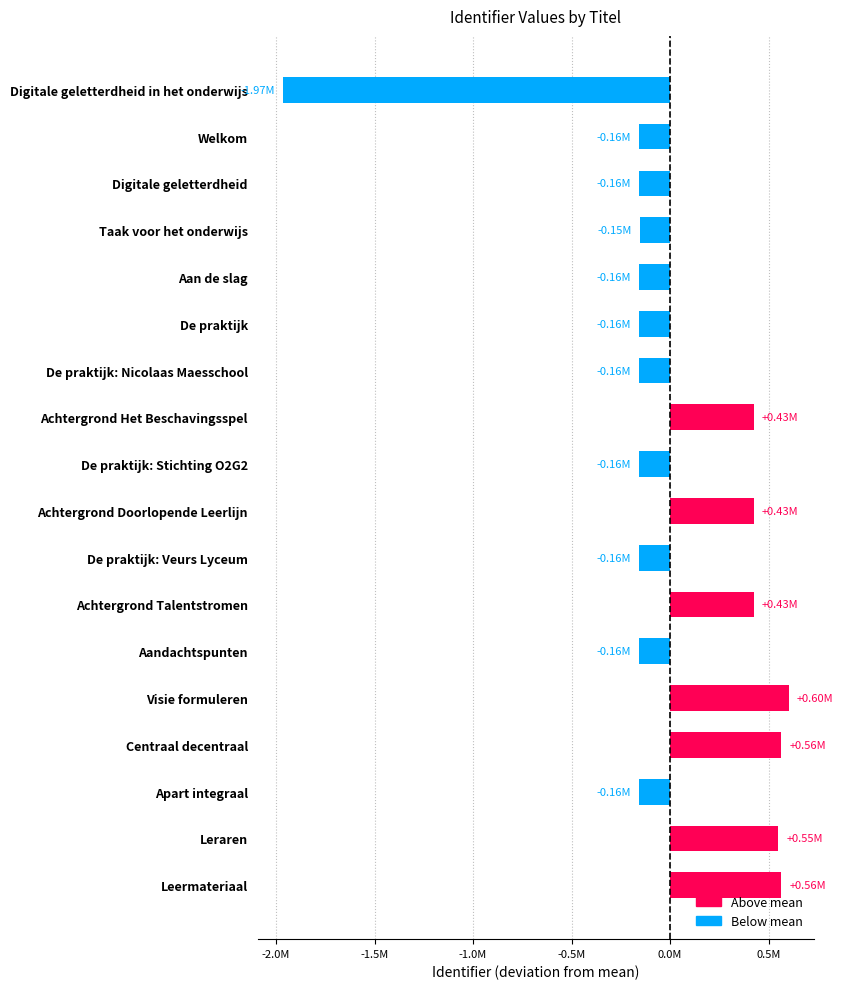

Does the chart contain stacked bars?

No